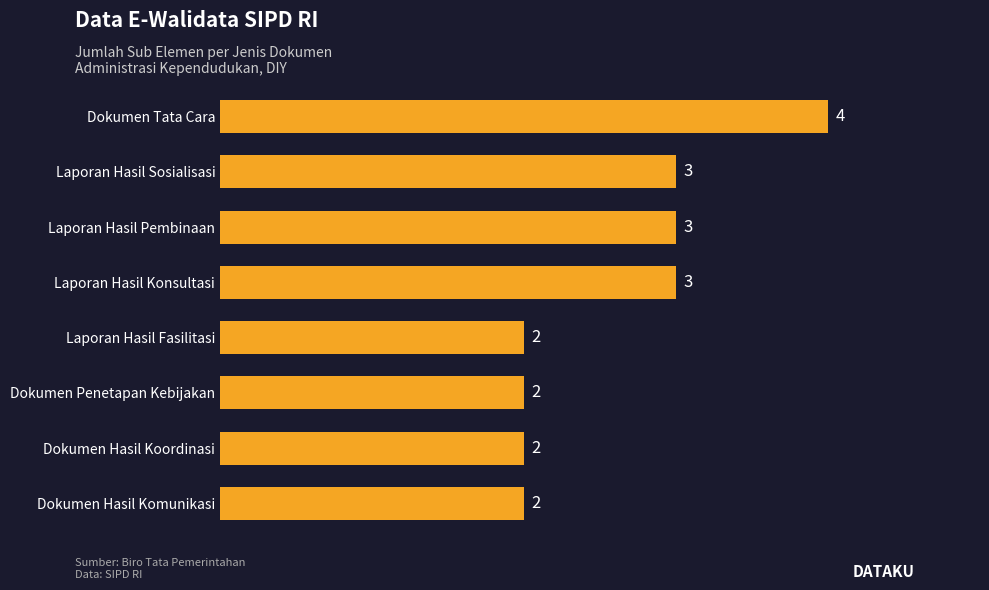

What is the average value?

3